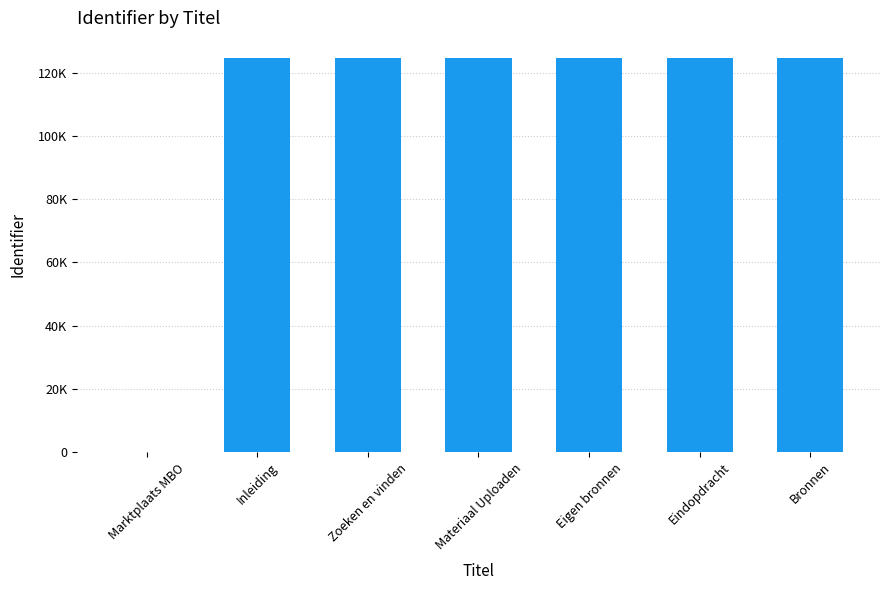

Which label corresponds to the smallest value in the chart?

Marktplaats MBO